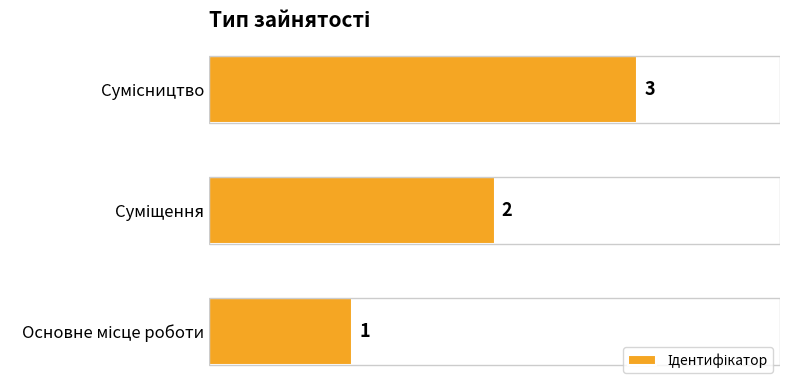

What is the greatest value displayed?

3